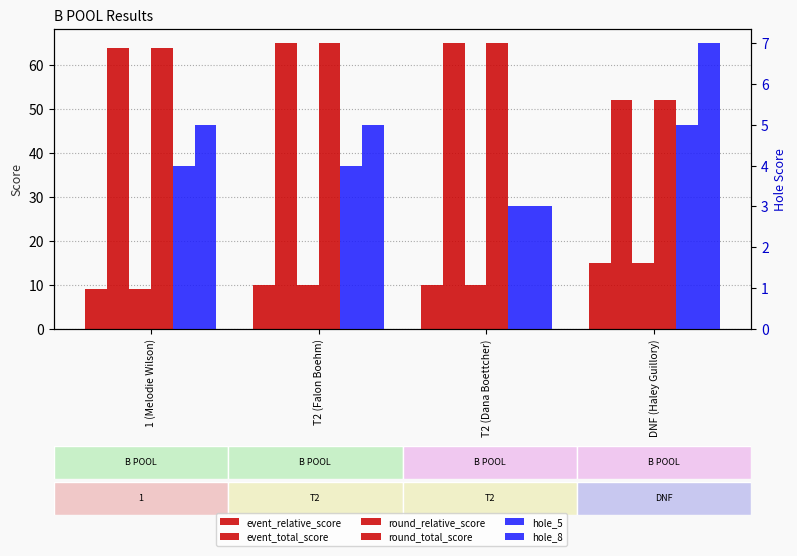

What value does the event_total_score series have at DNF (Haley Guillory), to the nearest 5?

50